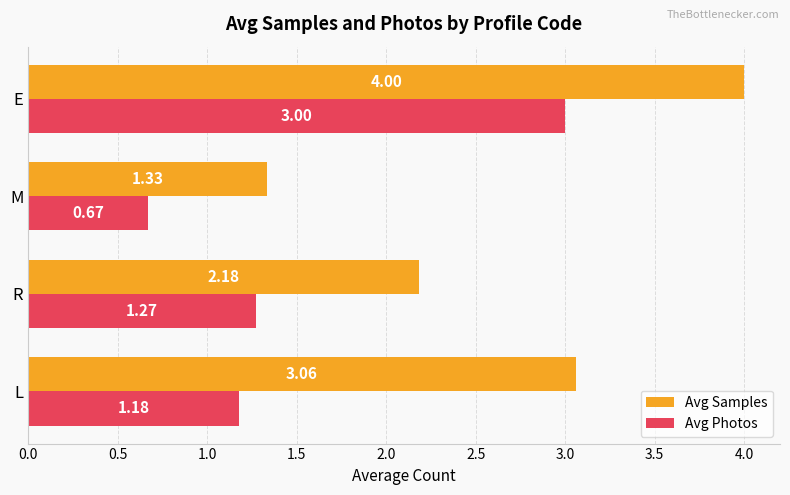

How many values in the Avg Photos series exceed 1?

3